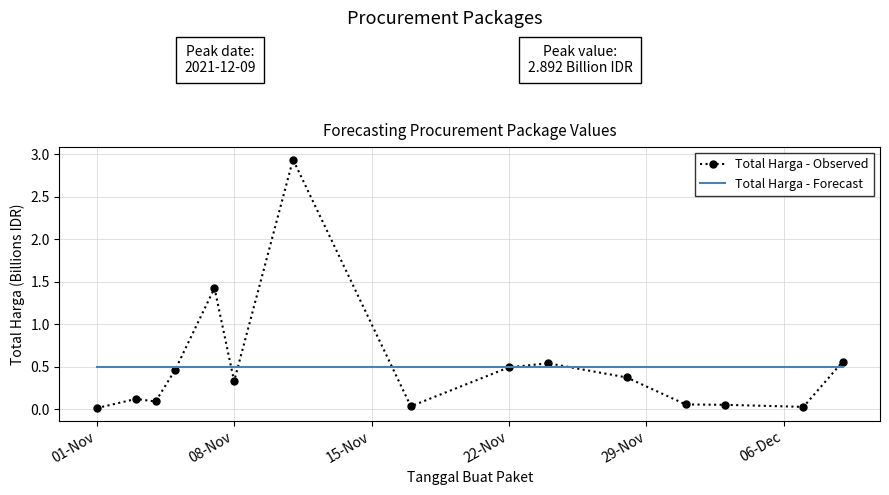

Which series has the widest spread of values?

Total Harga - Observed